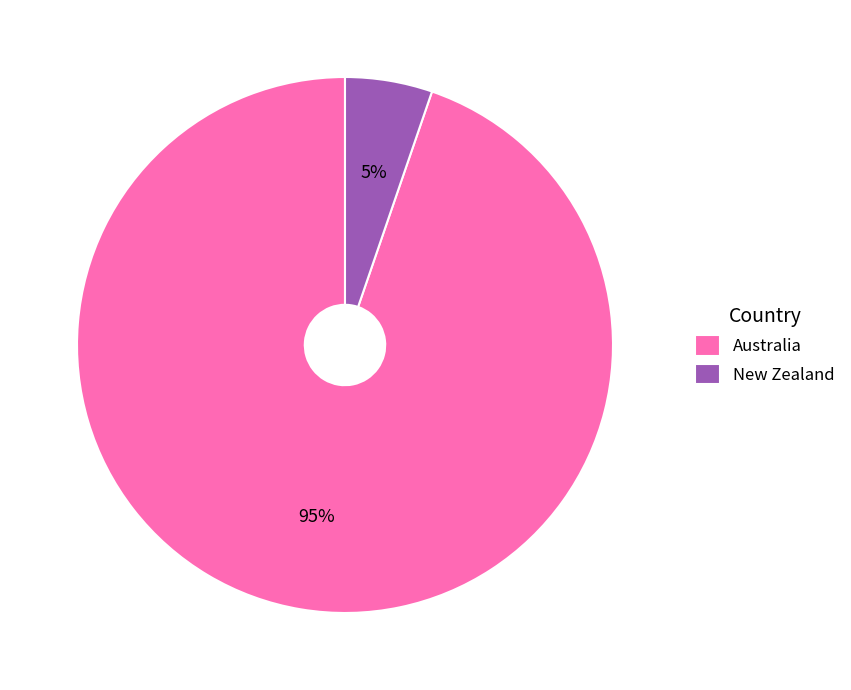

True or false: Australia accounts for 95% of the total.

True